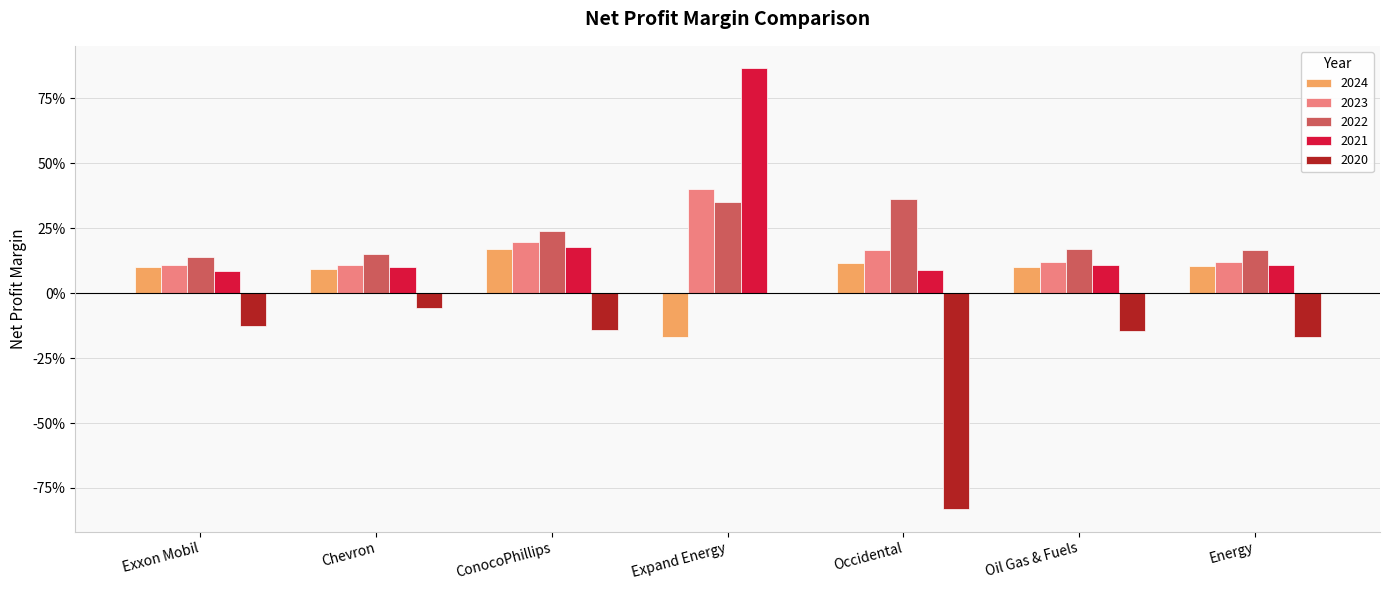

What is the spread (max minus min) of values at Chevron?

0.2